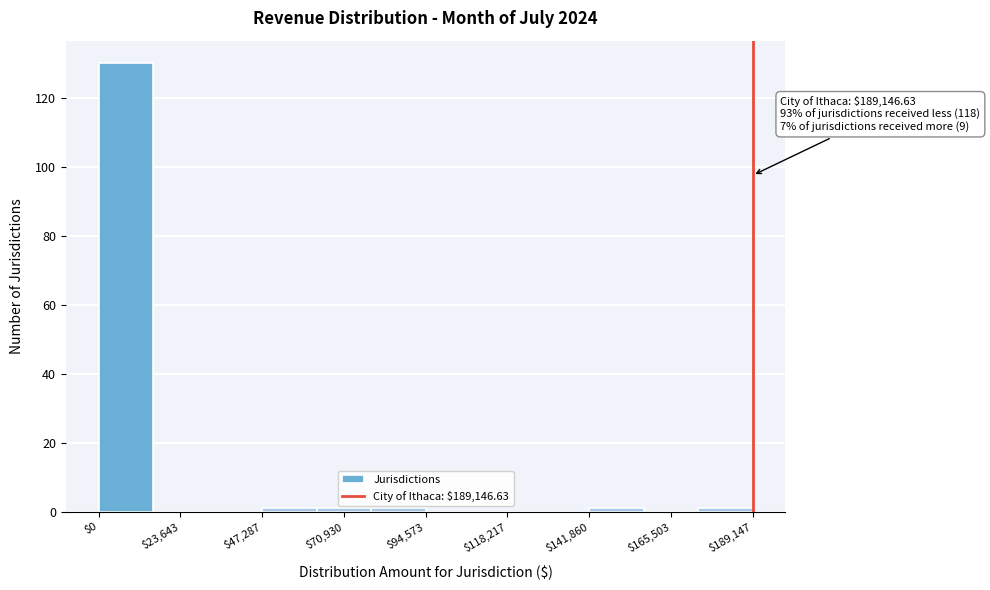

Read against the x-axis, roughly where is the centre of the tallest bar?

10000